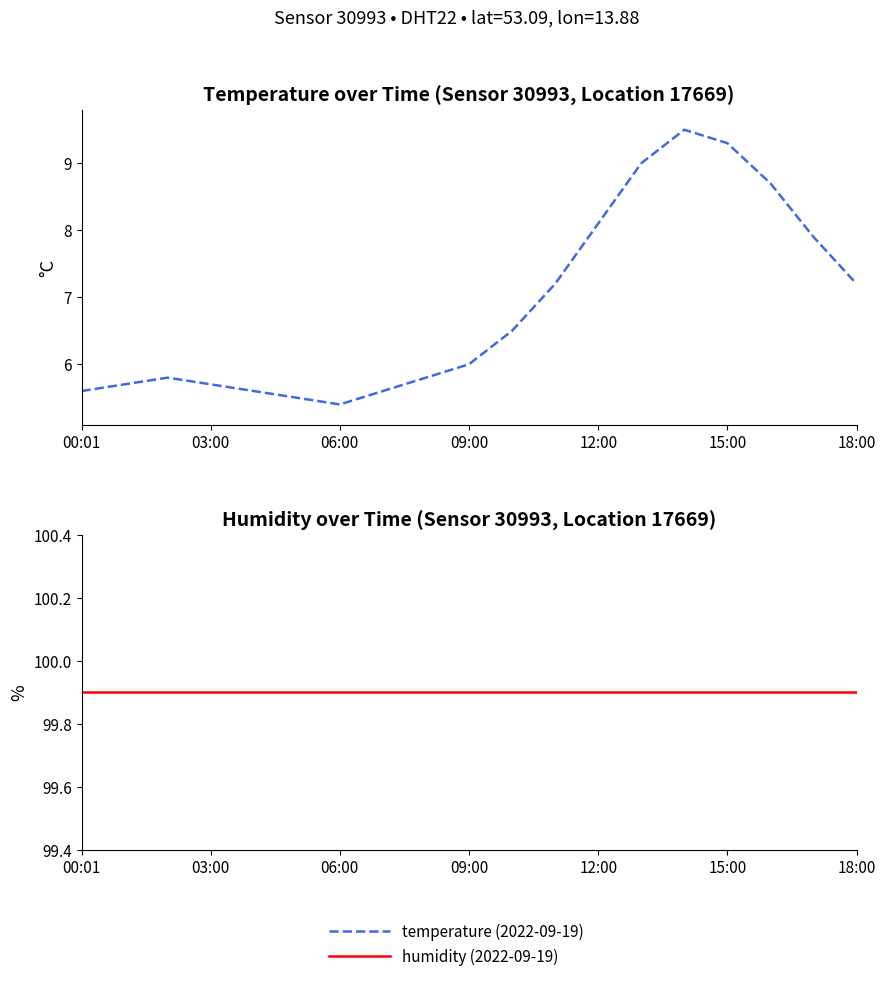

List the series in order of their peak value, highest first.

humidity (2022-09-19), temperature (2022-09-19)